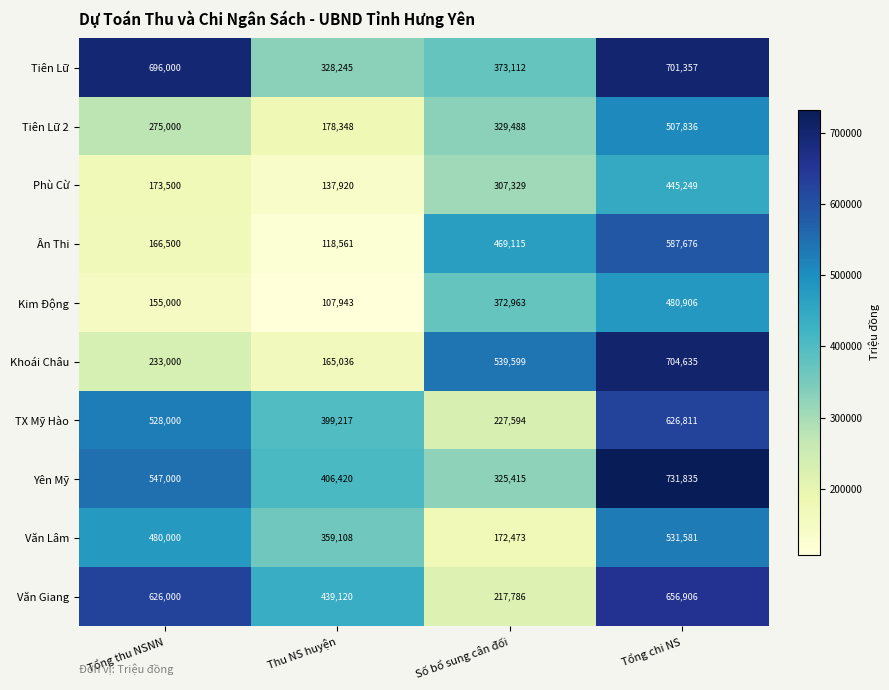

List the labels in order of Tiên Lữ value, smallest first.

Thu NS huyện, Số bổ sung cân đối, Tổng thu NSNN, Tổng chi NS